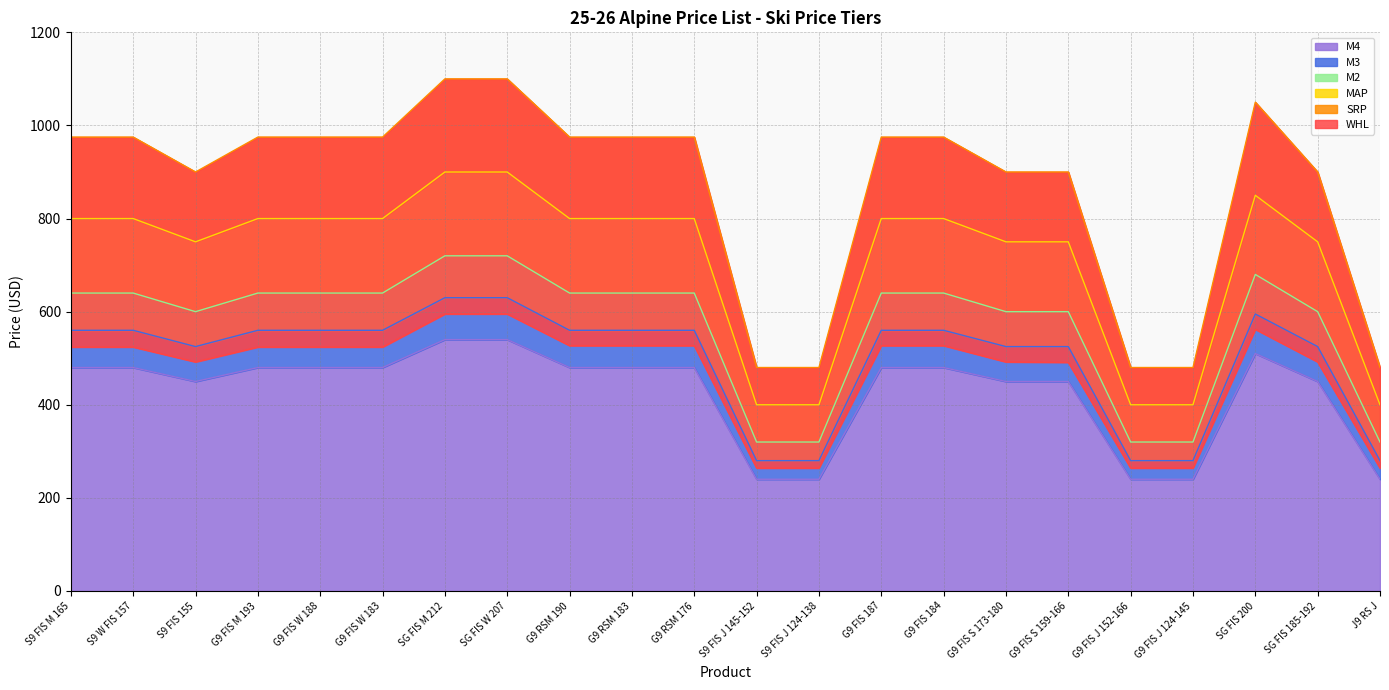

Is it true that M4 equals 636.8 at S9 W FIS 157?

False